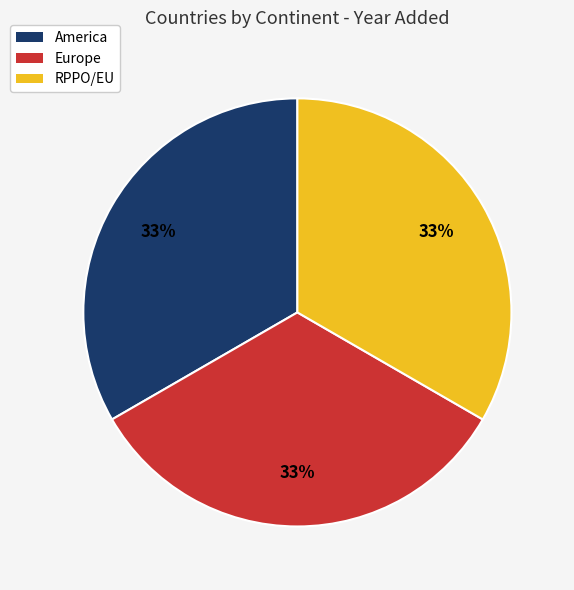

Approximately how many times larger is the value at RPPO/EU compared to Europe?

1.0